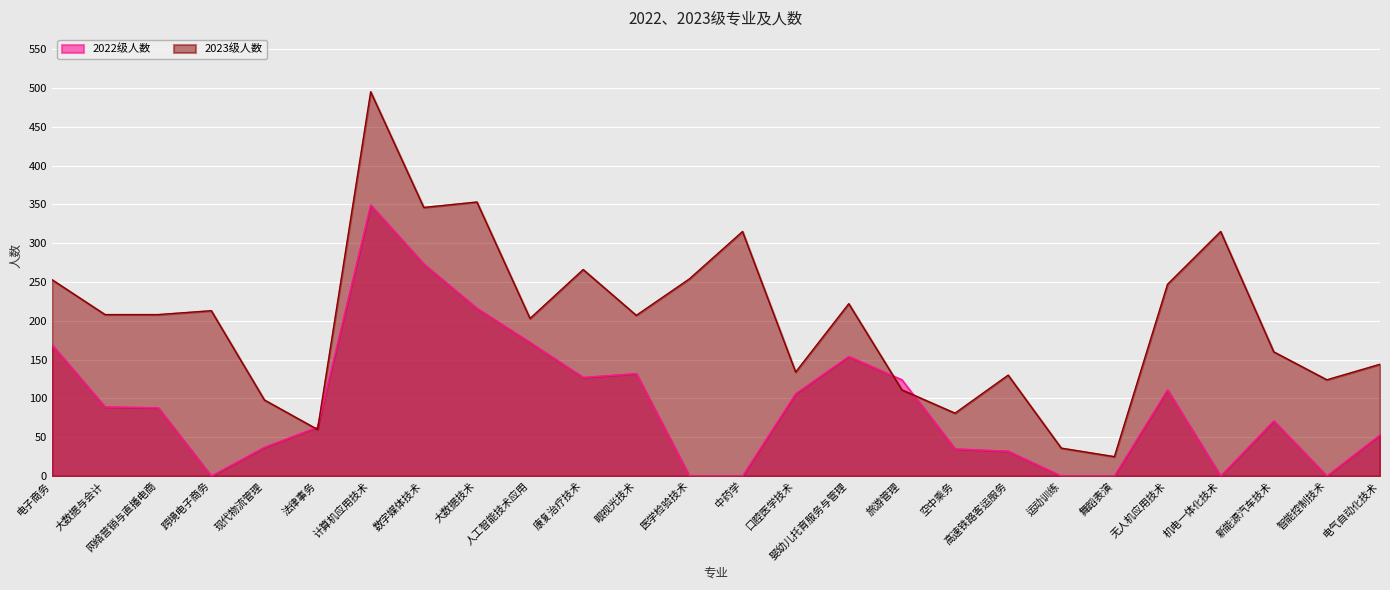

Where is the first local minimum for 2022级人数?

跨境电子商务